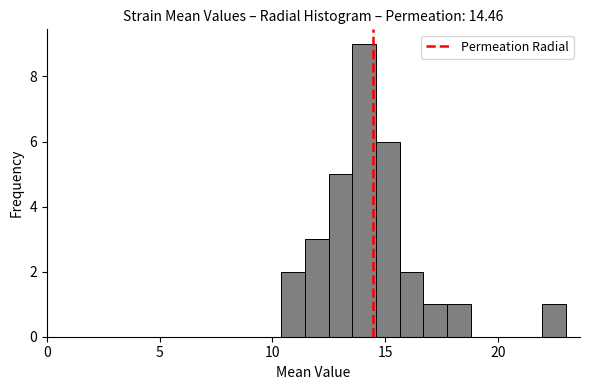

Read against the x-axis, roughly where is the centre of the tallest bar?

14.0